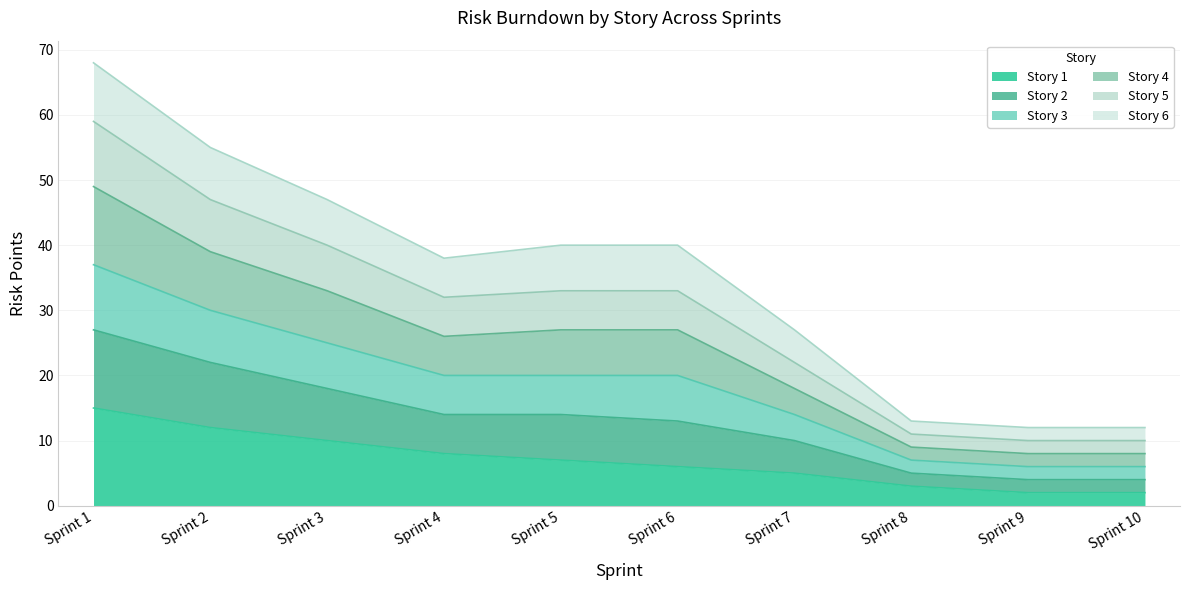

What is the highest value of the Story 1 series?

15